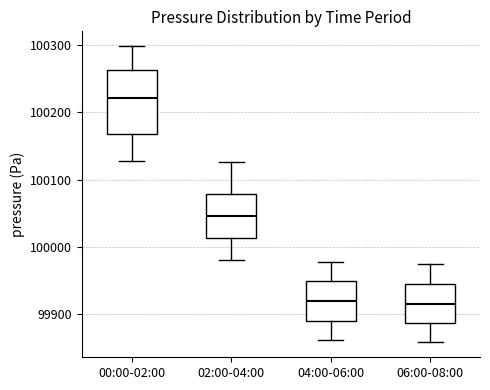

Comparing the boxes themselves (not the whiskers), which one is the tallest?

00:00-02:00